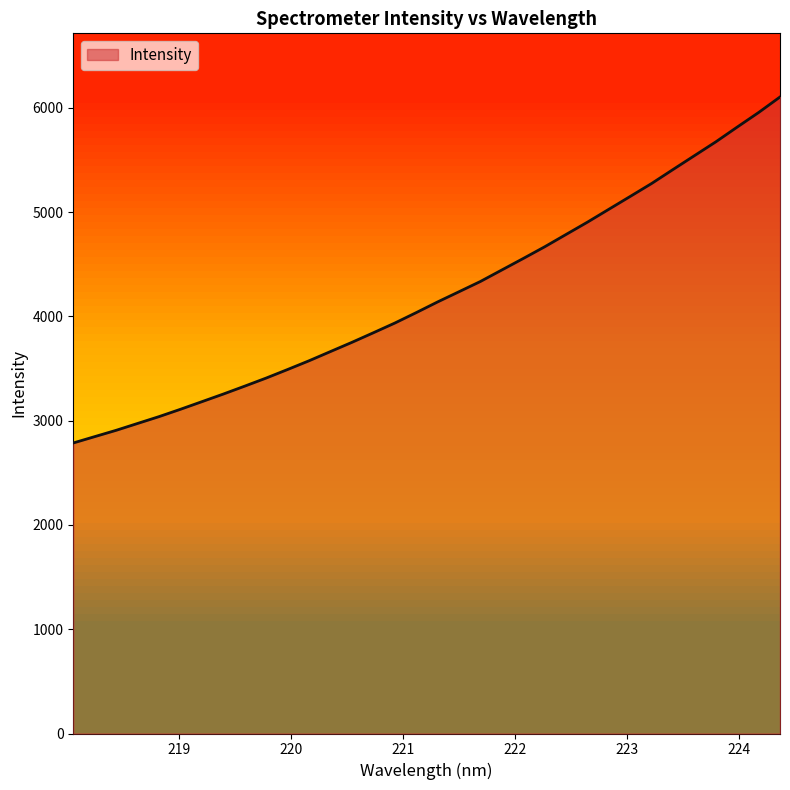

What is the greatest value displayed?

6104.8